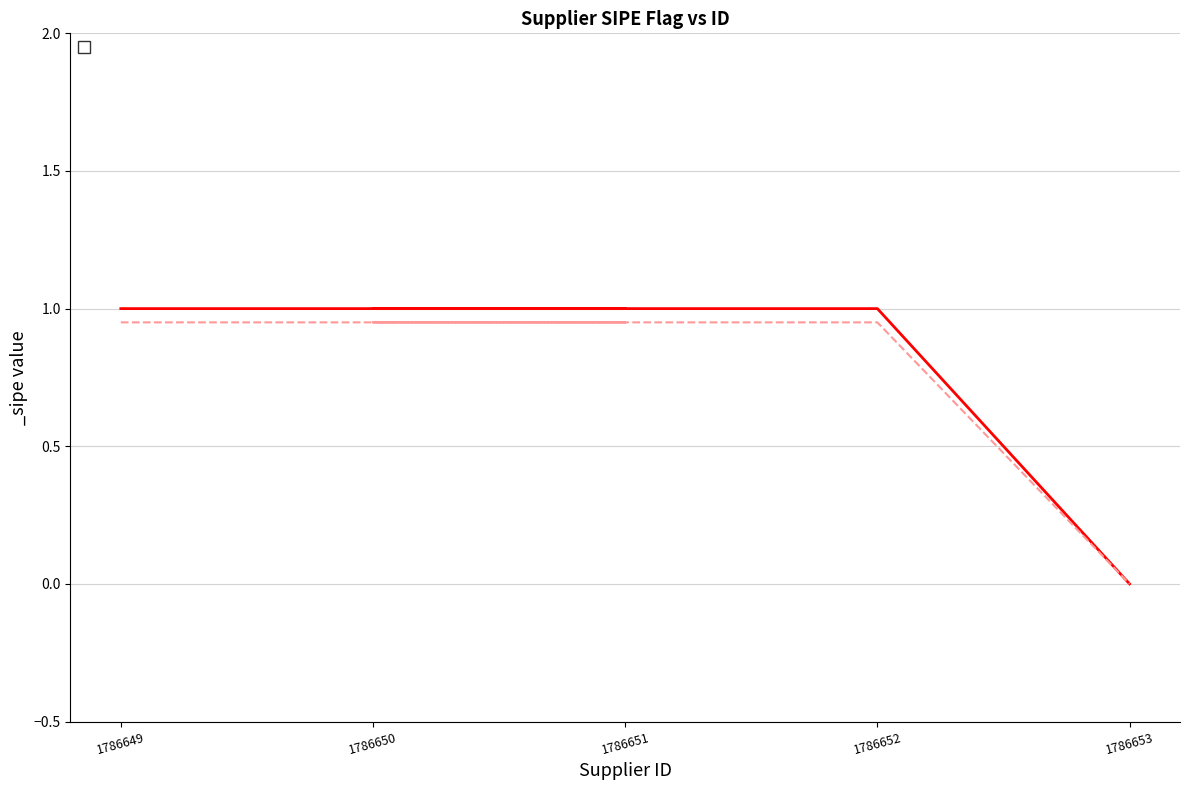

Reading right to left, transcribe all the data shown in this chart.

0	1	1	1	1